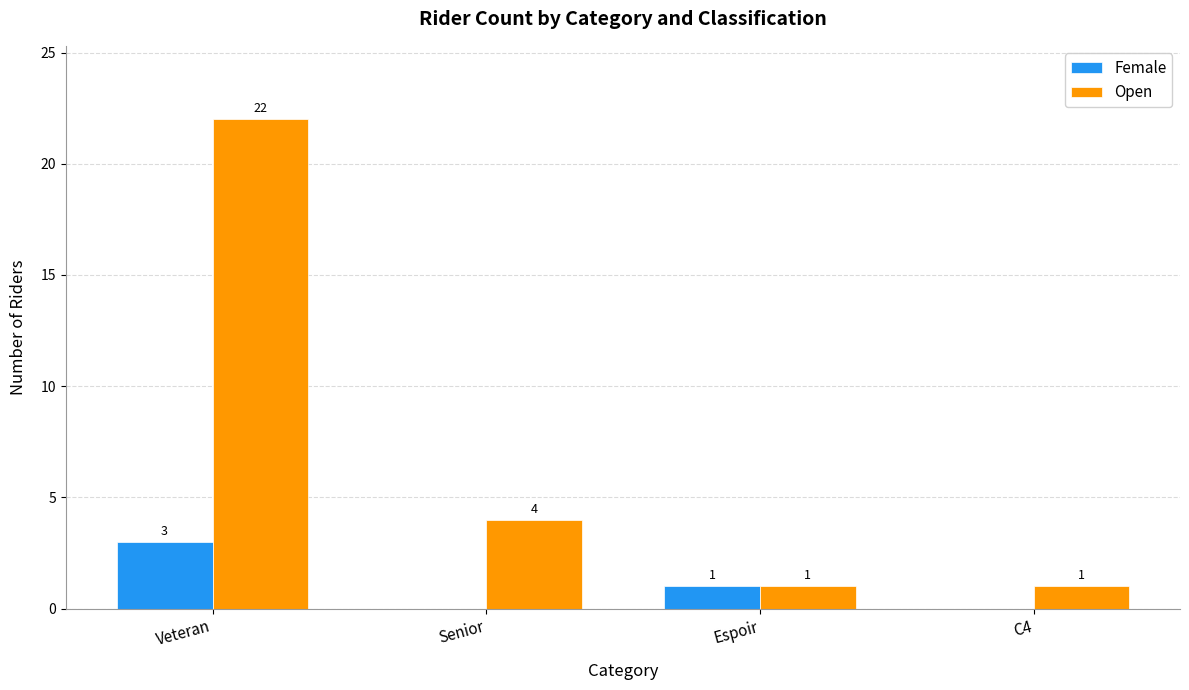

Reading left to right, what are all the values shown in this chart?

Female: Veteran=3	Senior=0	Espoir=1	C4=0
Open: Veteran=22	Senior=4	Espoir=1	C4=1